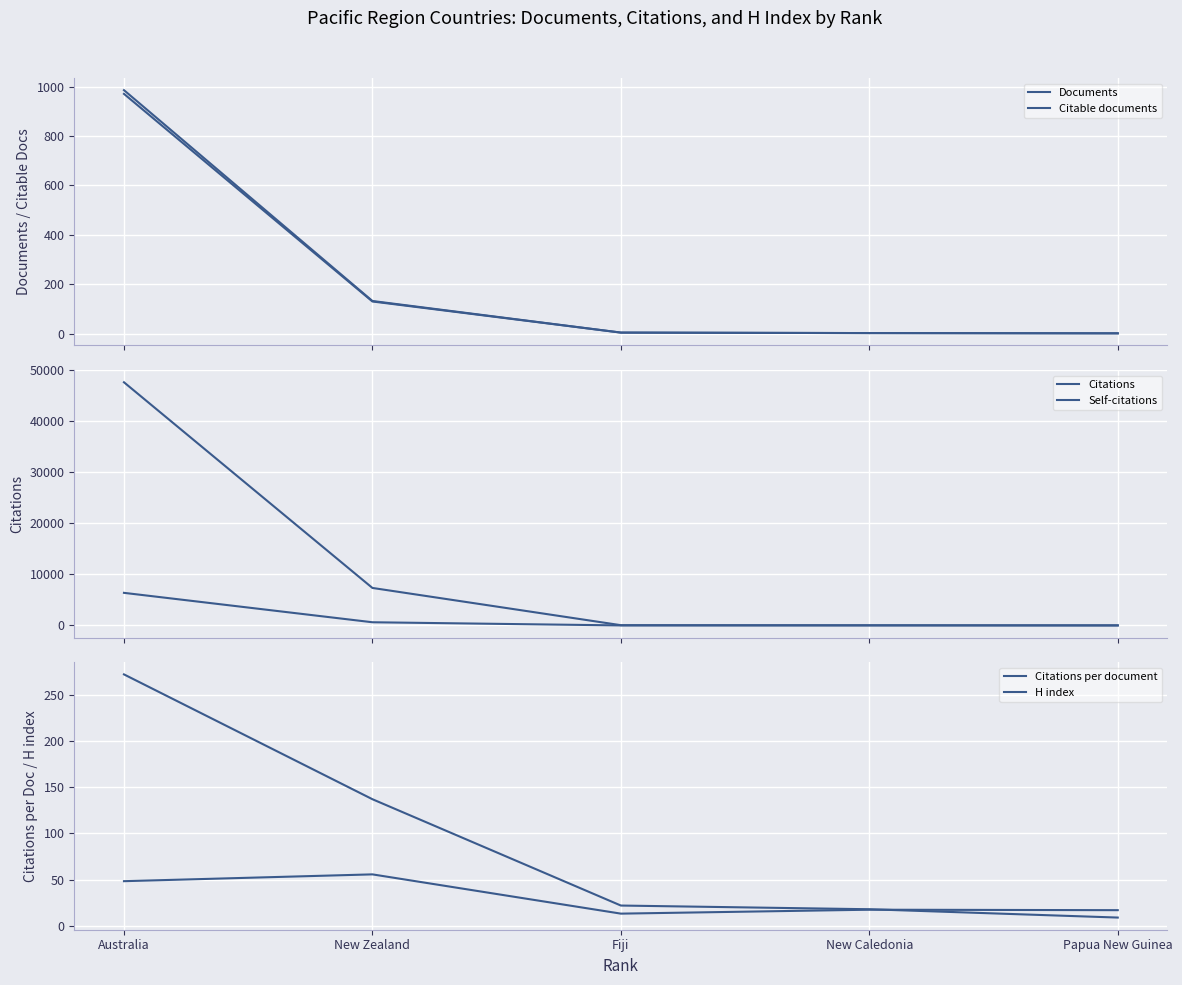

Reading left to right, extract all data points from this chart.

Documents: 986.0	132.0	4.0	2.0	1.0
Citable documents: 971.0	130.0	4.0	2.0	1.0
Citations: 47671.0	7354.0	53.0	35.0	17.0
Self-citations: 6393.0	628.0	6.0	7.0	2.0
Citations per document: 48.4	55.7	13.2	17.5	17.0
H index: 272.0	137.0	22.0	18.0	9.0